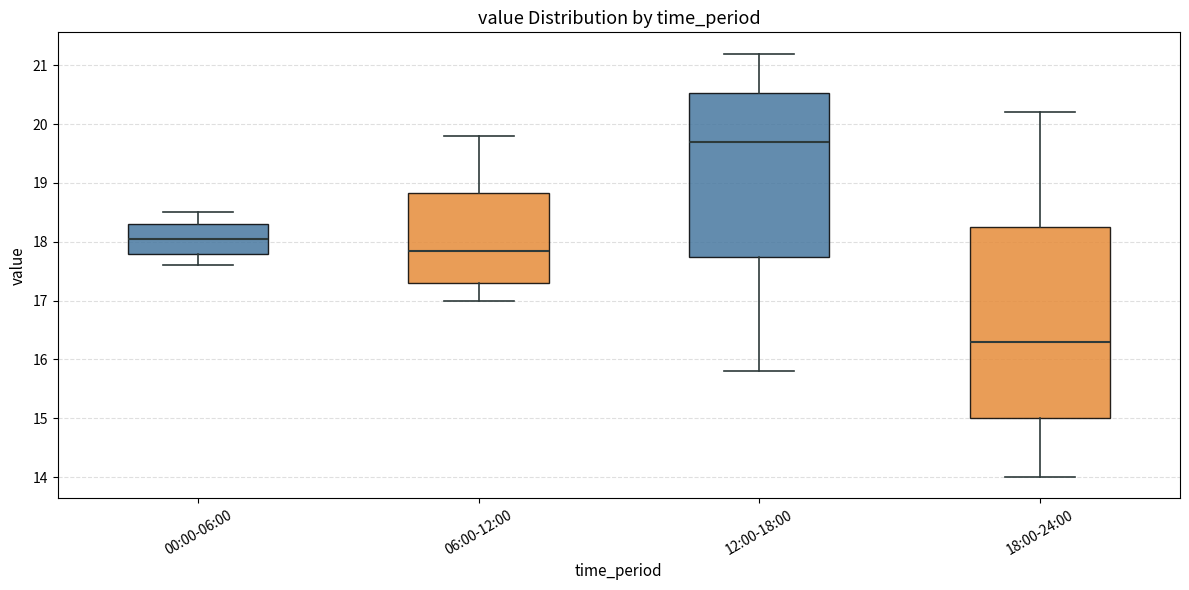

Reading left to right, transcribe this box plot: for each box, give where its median line is, the range the box spans, and where its two whiskers end, as read against the y-axis. The values are not printed on the chart, so give them approximately, as read against the axis.

00:00-06:00: median 18.1, box 17.8 to 18.3, whiskers 17.6 to 18.5
06:00-12:00: median 17.9, box 17.3 to 18.8, whiskers 17.0 to 19.8
12:00-18:00: median 19.7, box 17.8 to 20.5, whiskers 15.8 to 21.2
18:00-24:00: median 16.3, box 15.0 to 18.3, whiskers 14.0 to 20.2